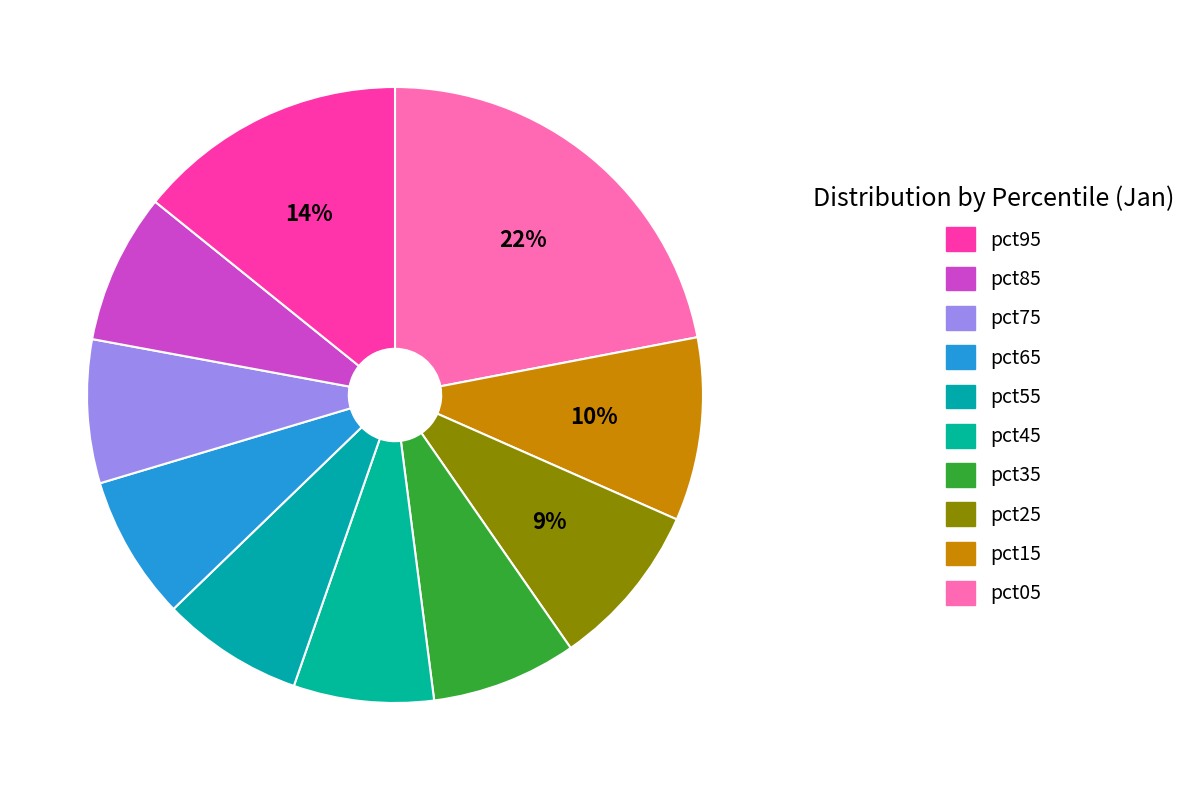

Does any single category account for the majority?

No